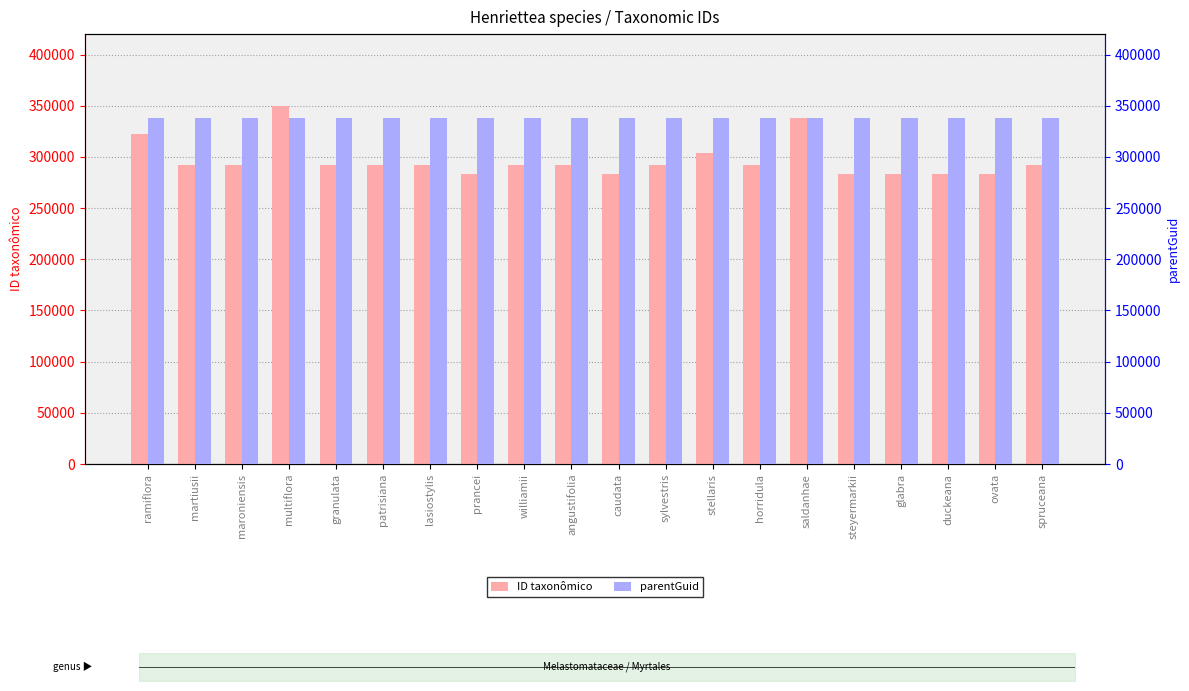

At which category does the chart reach its minimum across all series?

caudata